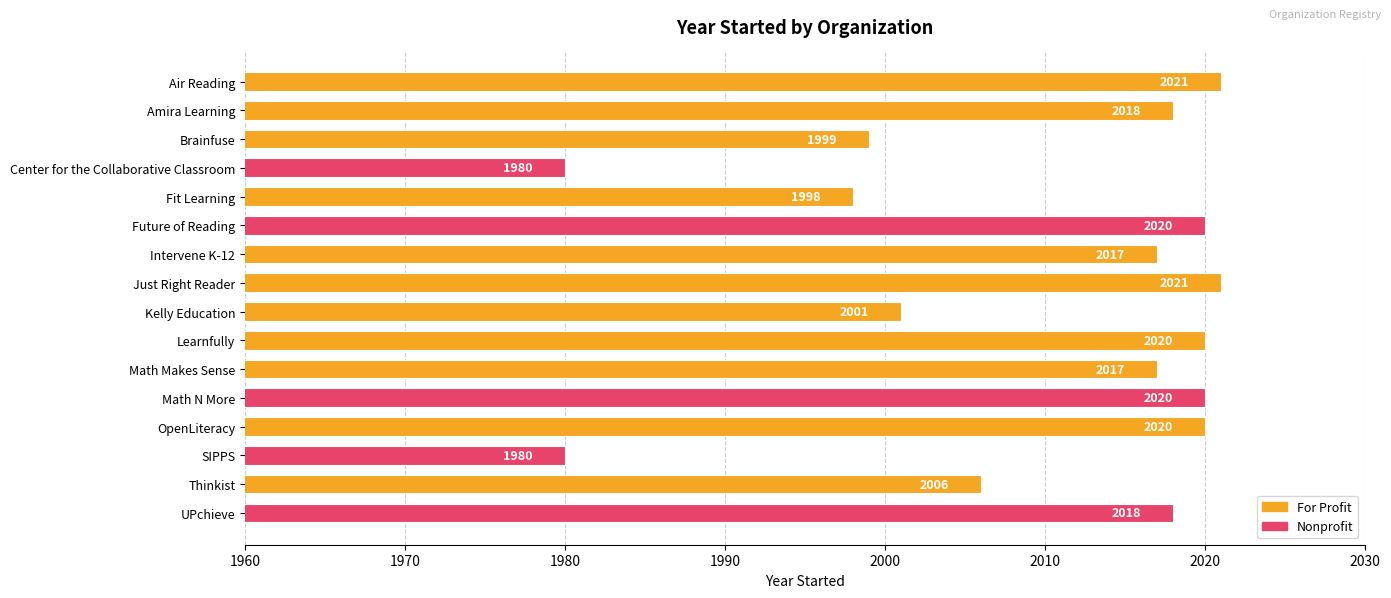

What is the value of the 16th bar from the top?

2018